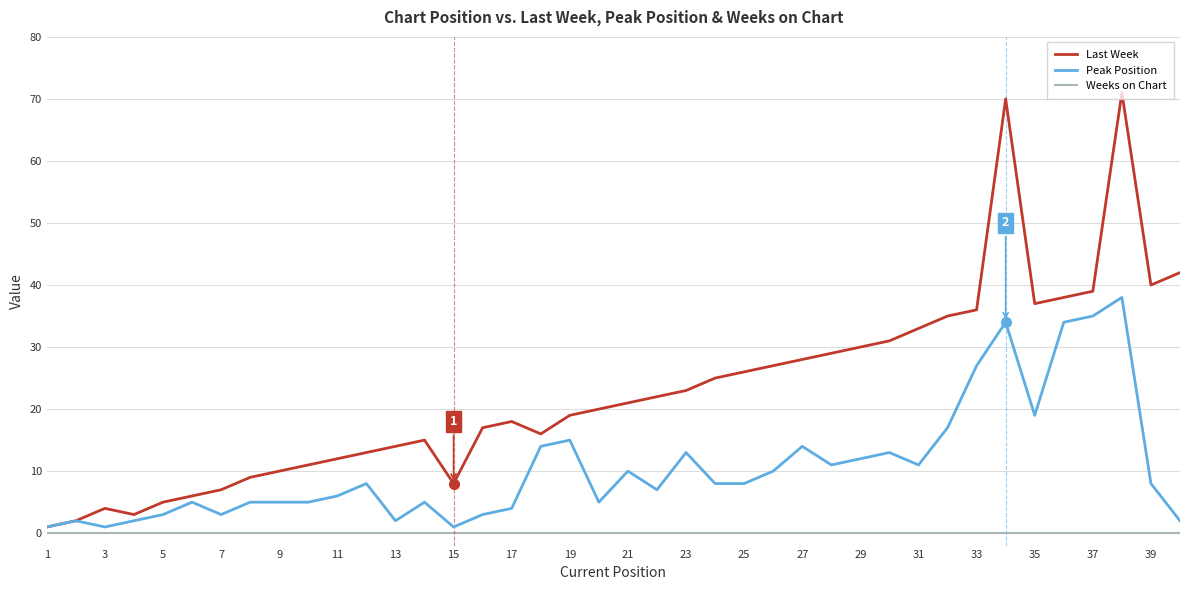

What is the maximum value for Last Week?

71